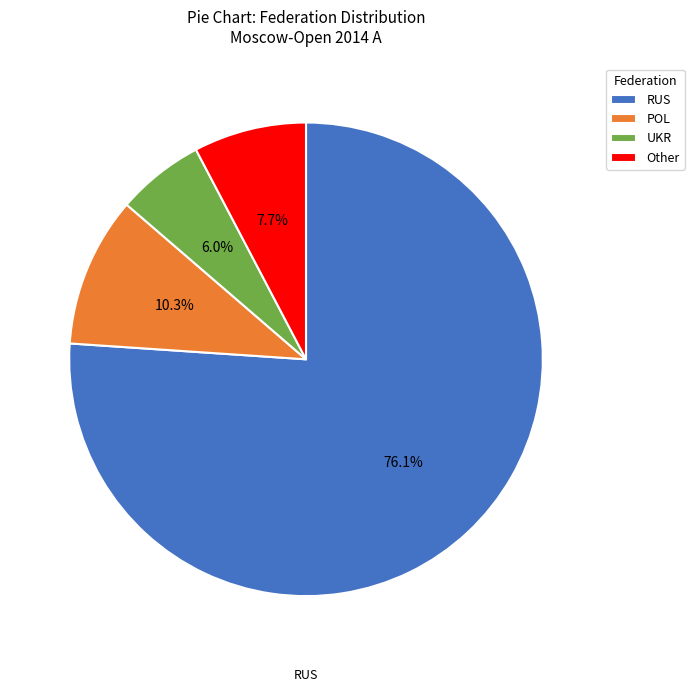

Combined, do RUS and UKR account for over 50%?

Yes